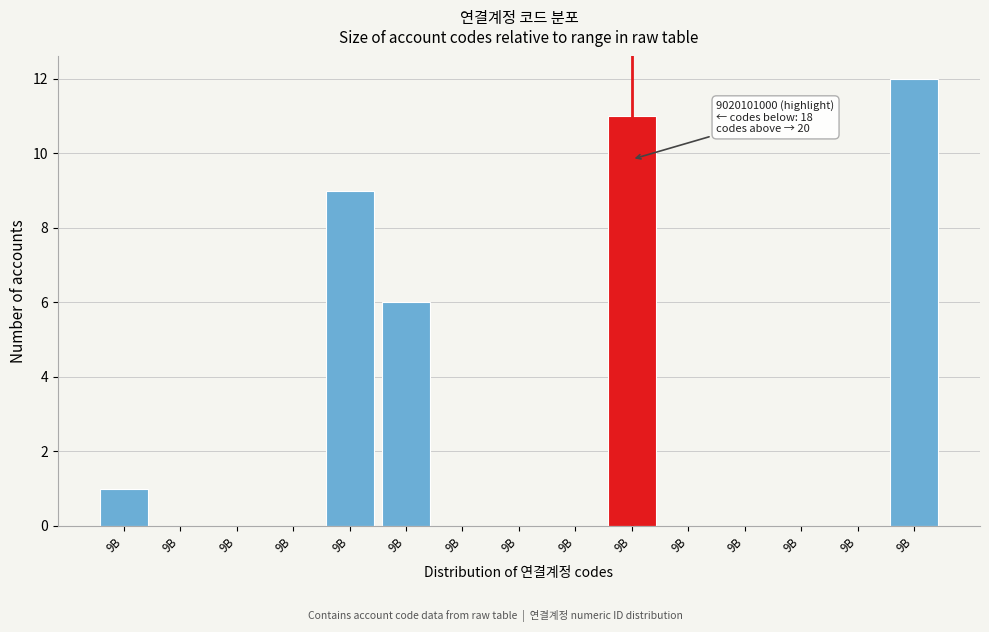

Are the bars horizontal?

No